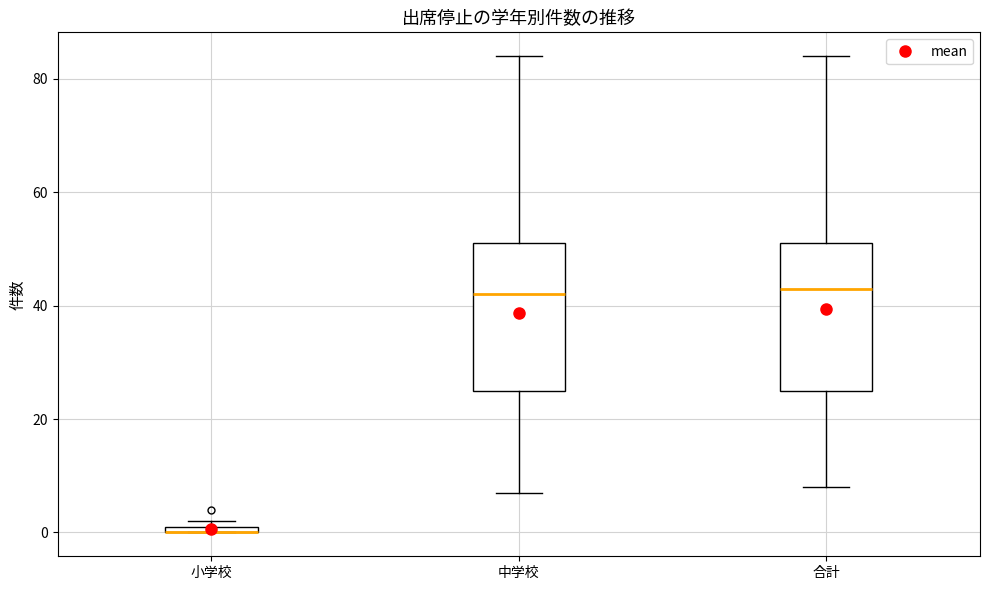

Where is the upper edge of the box for 小学校 on the y-axis? The values are not printed on the chart, so give them approximately, as read against the axis.

2